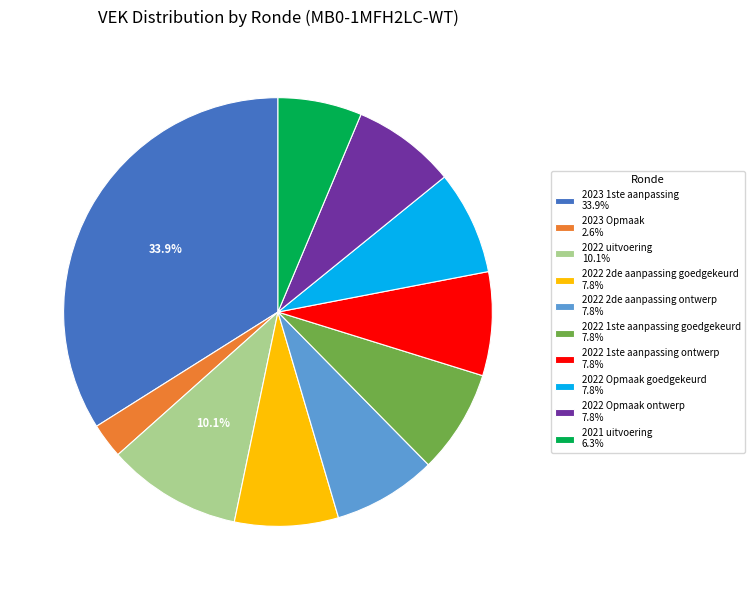

How many slices are in this pie chart?

10